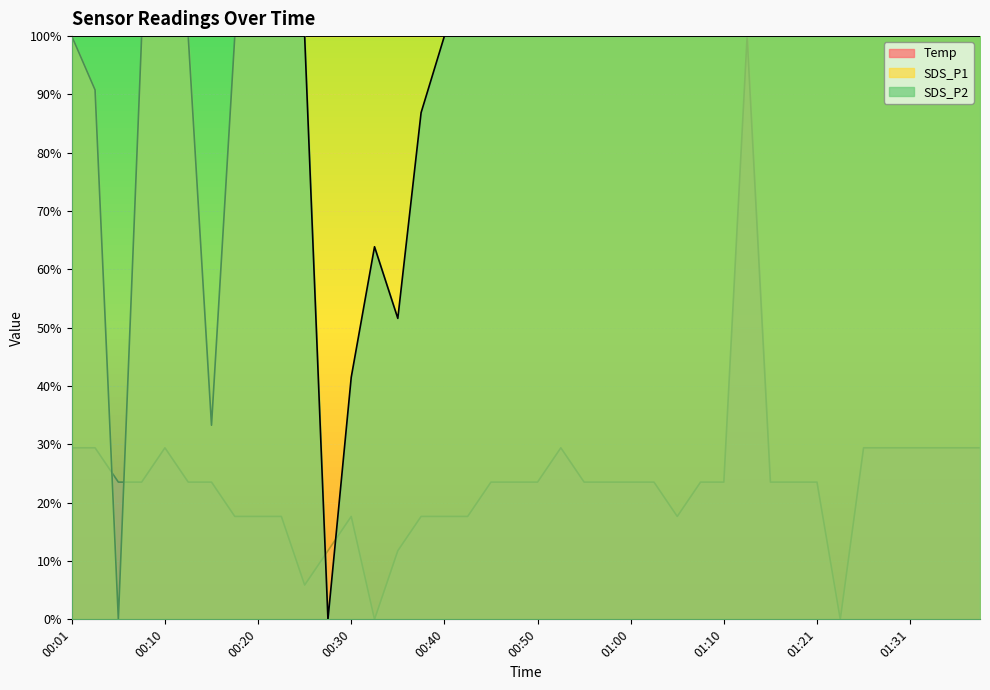

At which category is the sum across all series the highest?

01:12